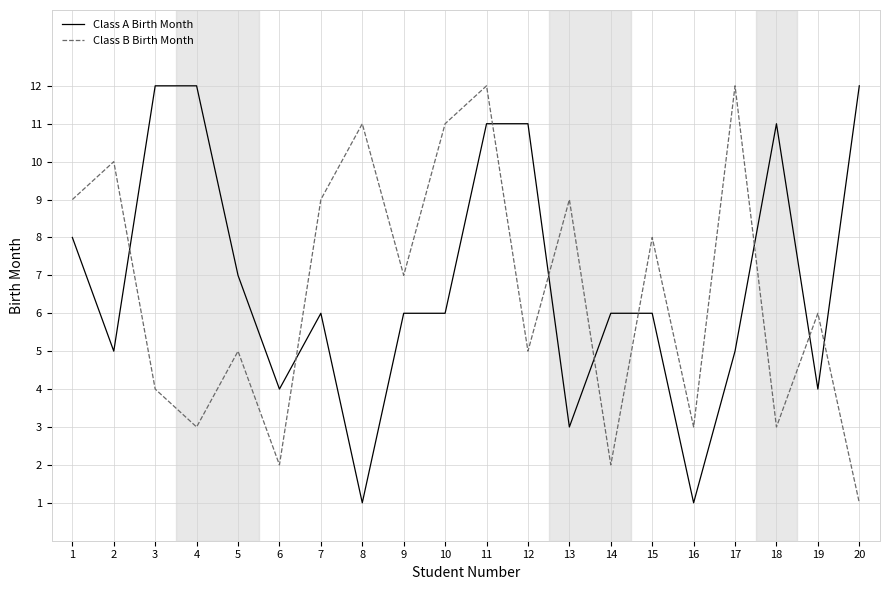

Is this an area chart (filled region under the line)?

No